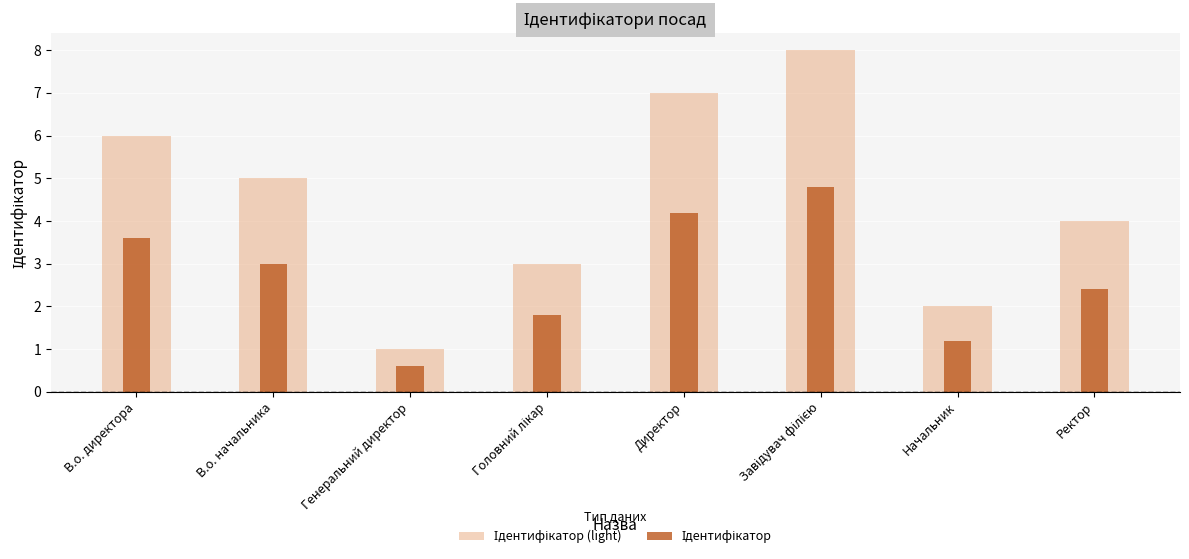

Count the number of data series in this chart.

2